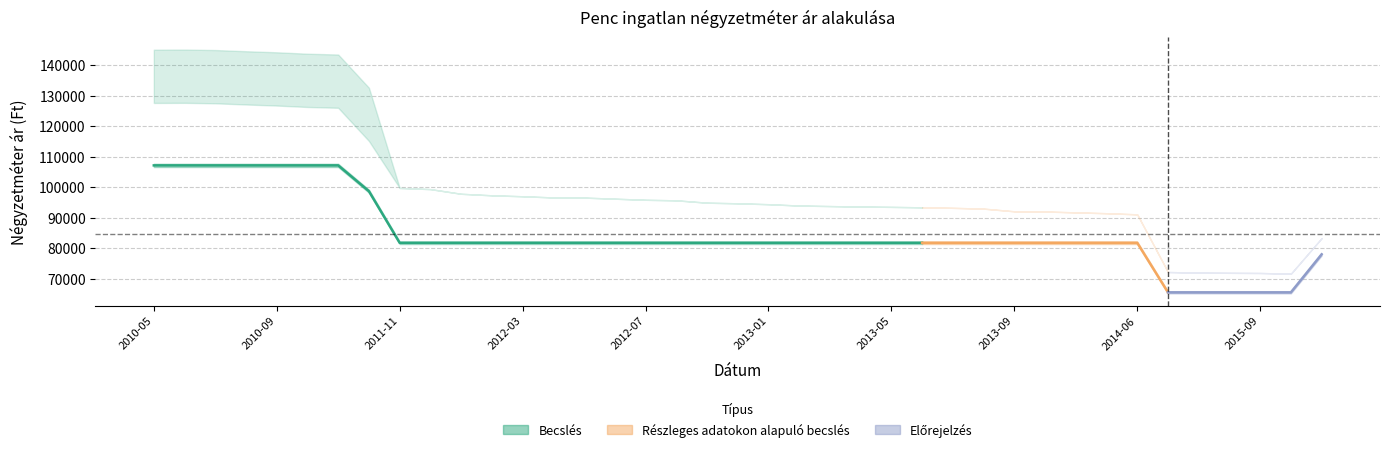

The value of Átlagos négyzetméter ár at 2011-11 is 81730. True or false?

True